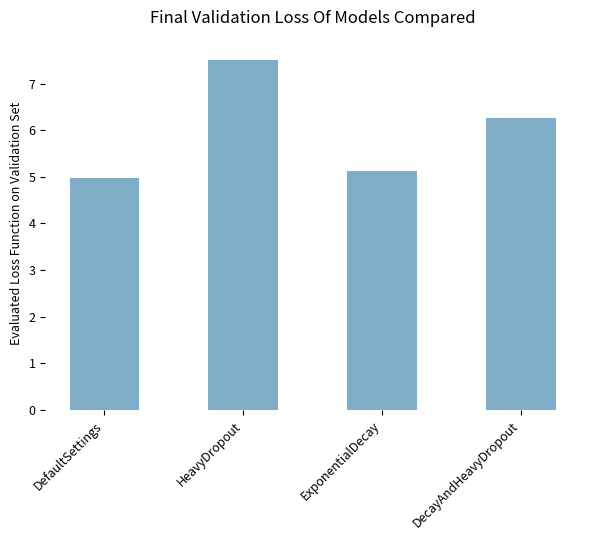

What is the ratio of the value at ExponentialDecay to the value at HeavyDropout?

0.7